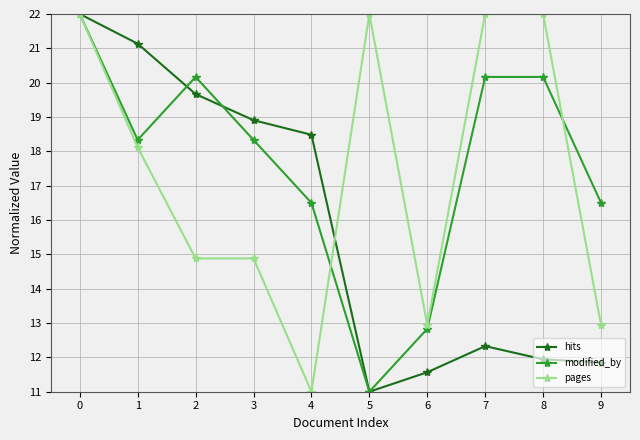

How many values in the pages series exceed 18?

5